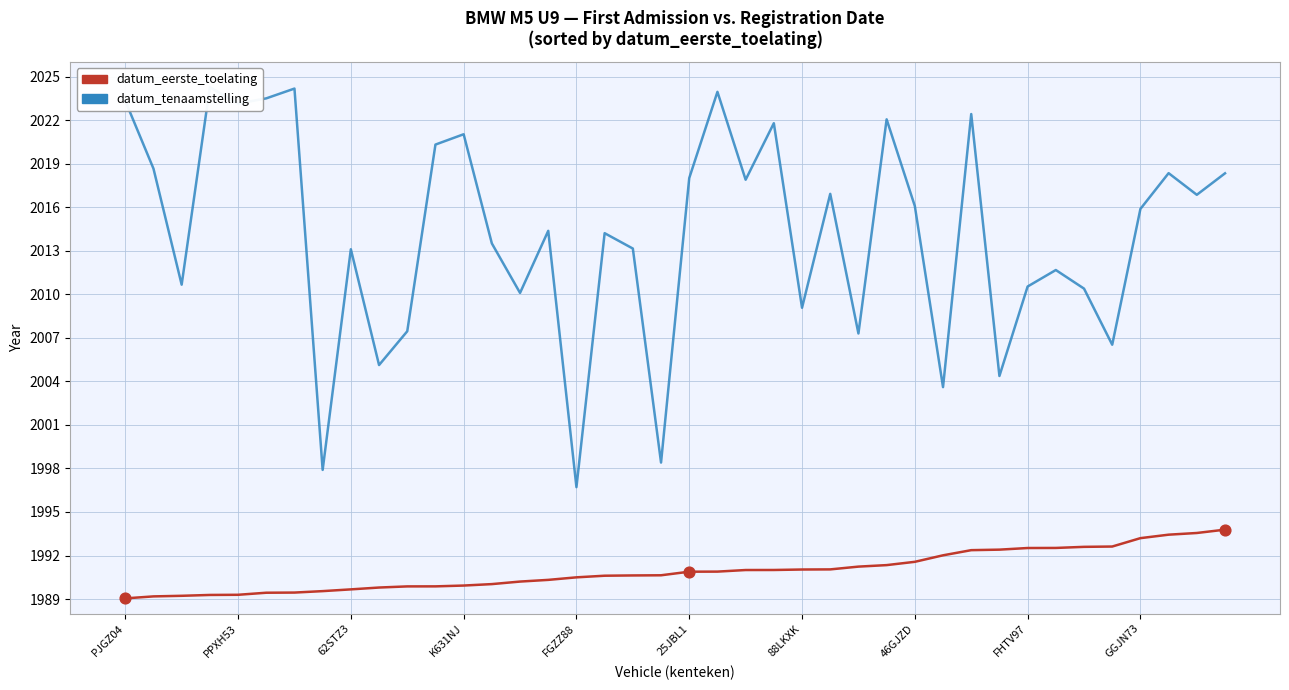

What are all the series names shown in the legend?

datum_eerste_toelating, datum_tenaamstelling